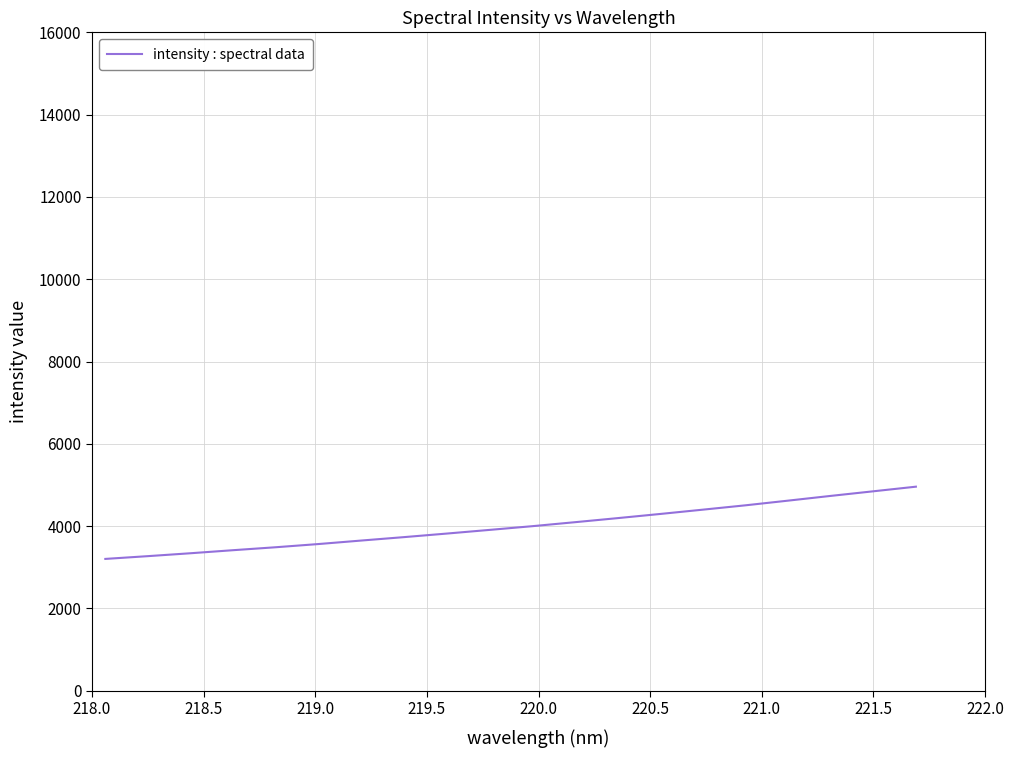

What is the smallest value displayed?

3204.4